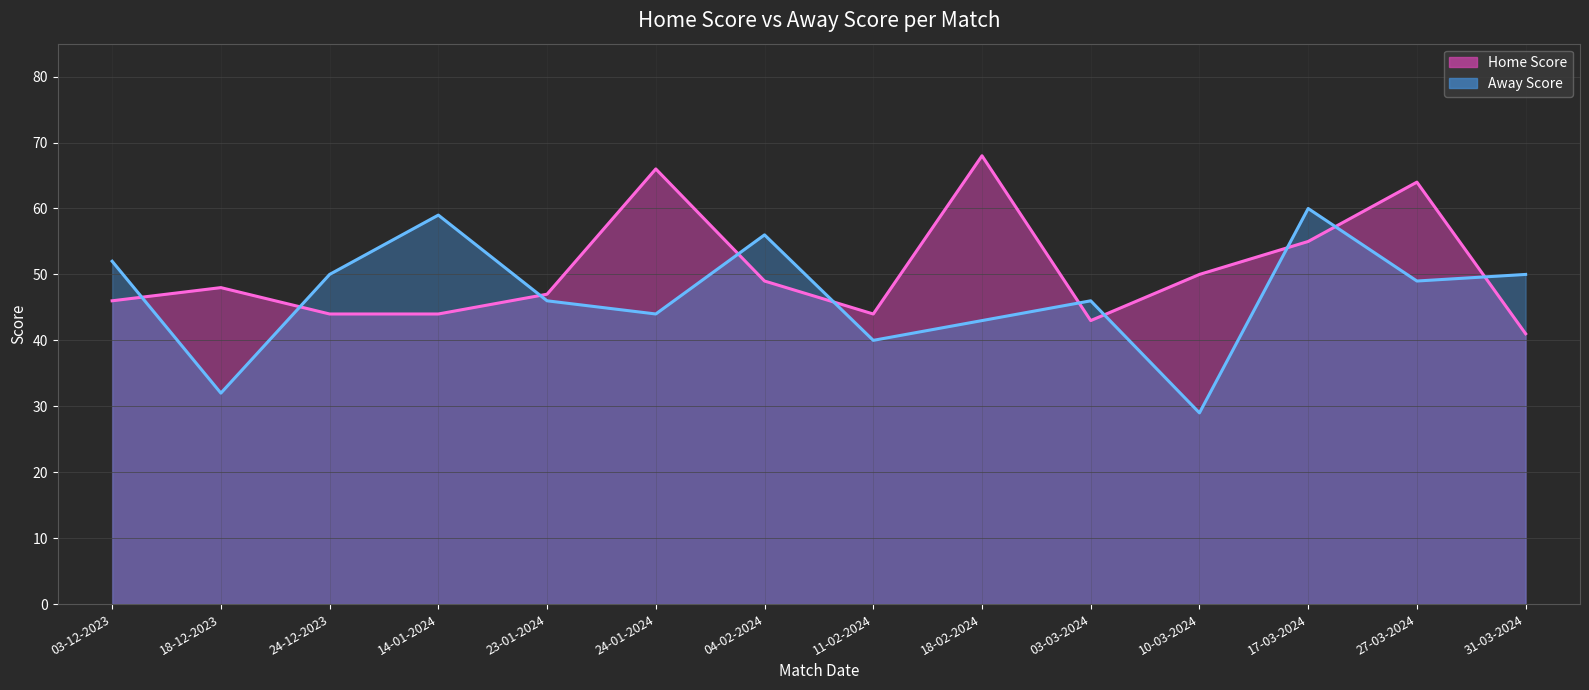

At which label does Away Score first exceed 49?

03-12-2023